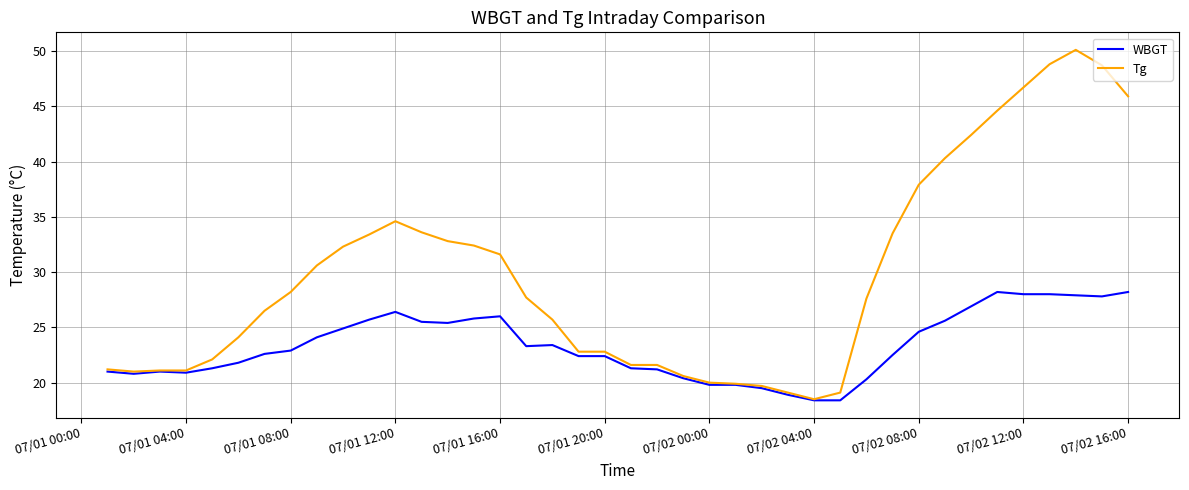

What are all the series names shown in the legend?

WBGT, Tg